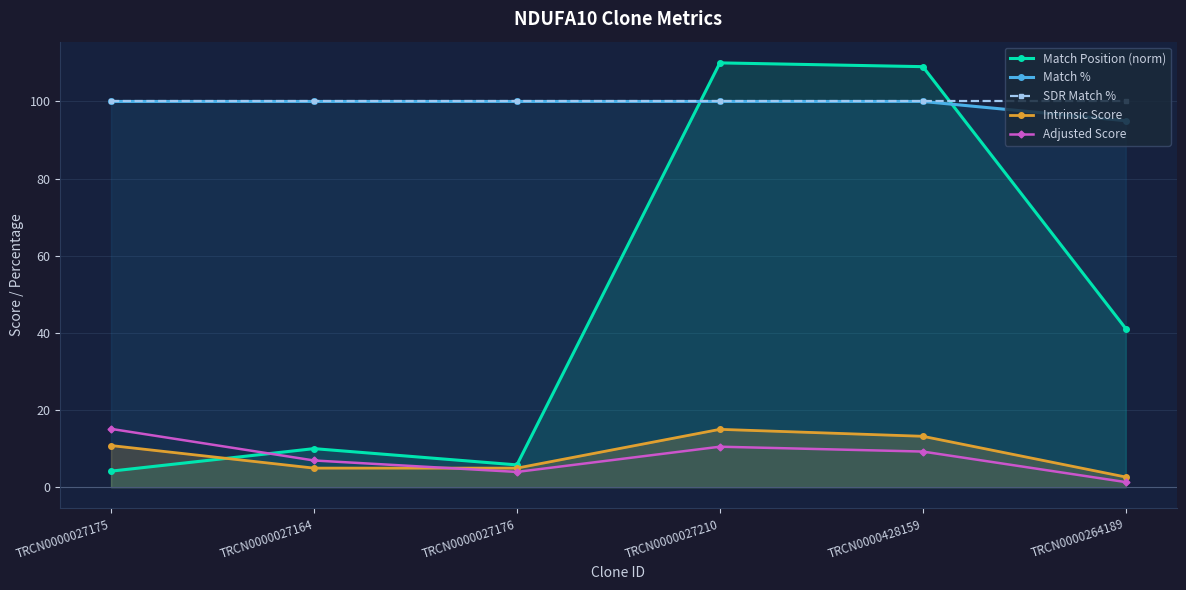

Does the chart have visible grid lines?

Yes